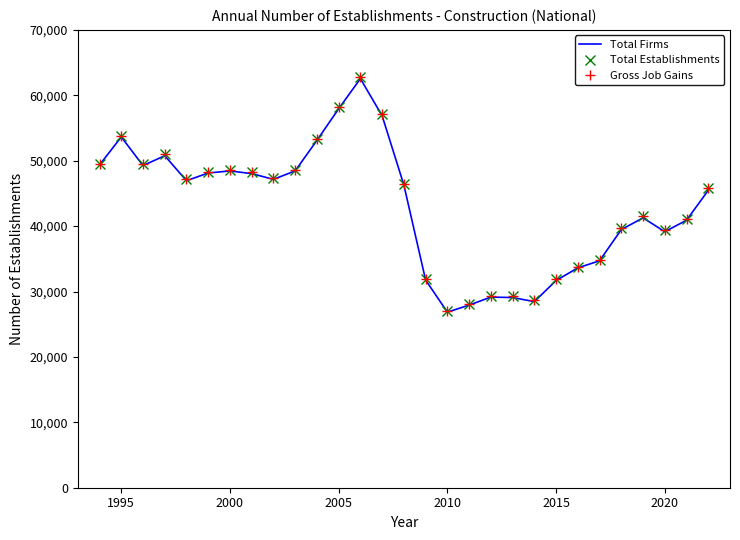

What is the value of the Gross Job Gains point at the 5th from the left?

47140